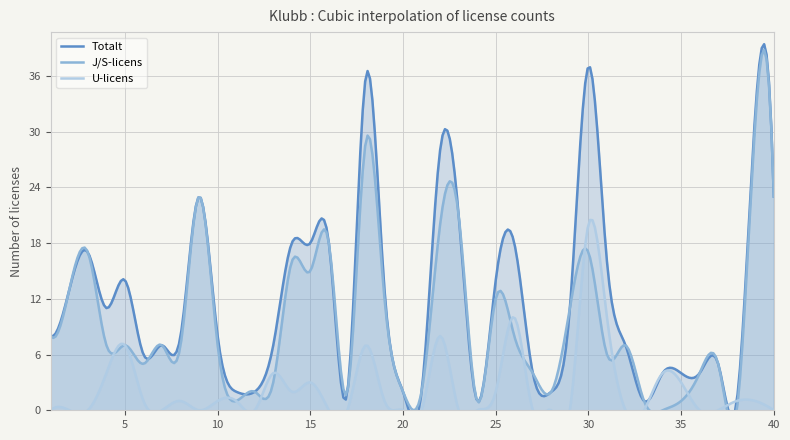

Where is U-licens nearest to the value 10?

26